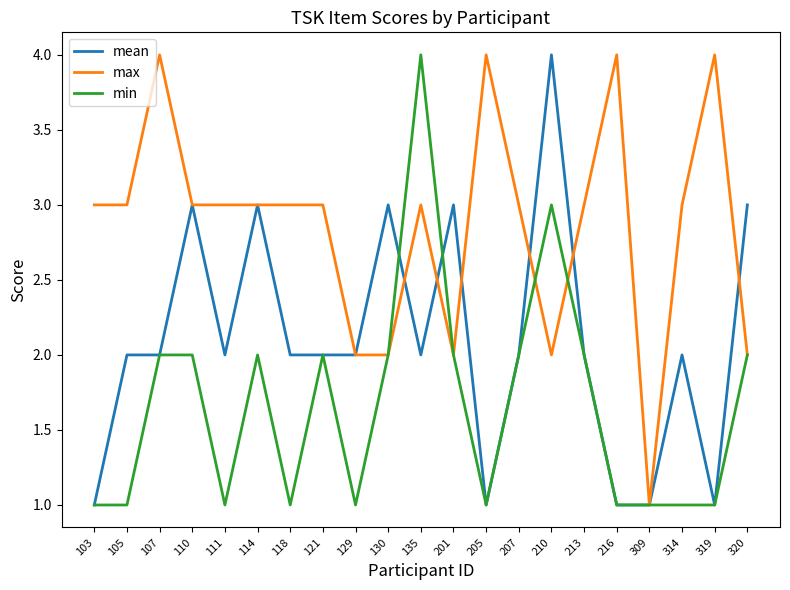

Reading right to left, list all the values displayed in this chart.

mean: 320=3	319=1	314=2	309=1	216=1	213=2	210=4	207=2	205=1	201=3	135=2	130=3	129=2	121=2	118=2	114=3	111=2	110=3	107=2	105=2	103=1
max: 320=2	319=4	314=3	309=1	216=4	213=3	210=2	207=3	205=4	201=2	135=3	130=2	129=2	121=3	118=3	114=3	111=3	110=3	107=4	105=3	103=3
min: 320=2	319=1	314=1	309=1	216=1	213=2	210=3	207=2	205=1	201=2	135=4	130=2	129=1	121=2	118=1	114=2	111=1	110=2	107=2	105=1	103=1